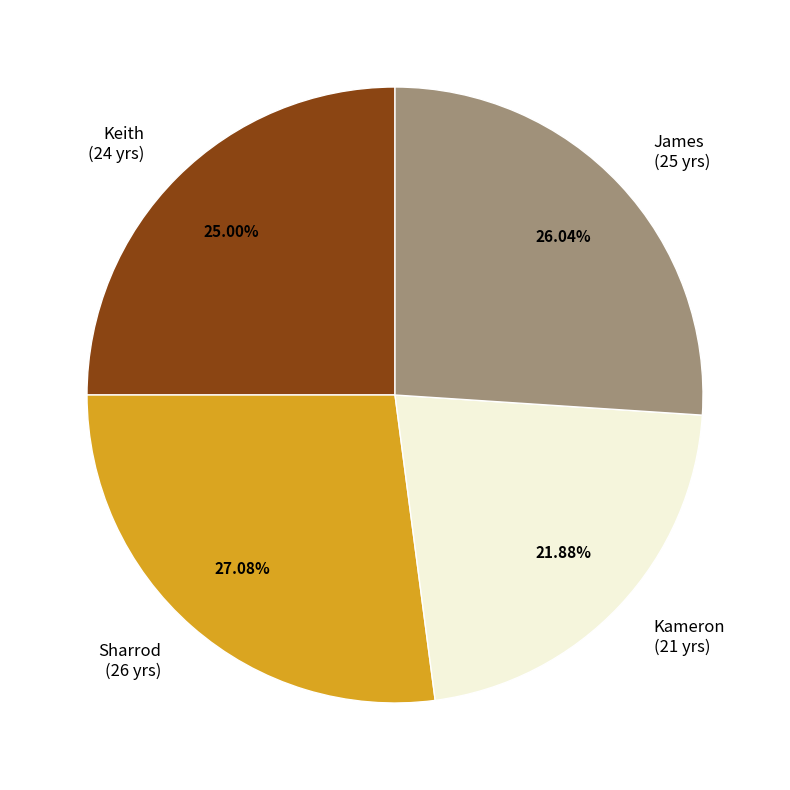

How many segments does this pie chart have?

4